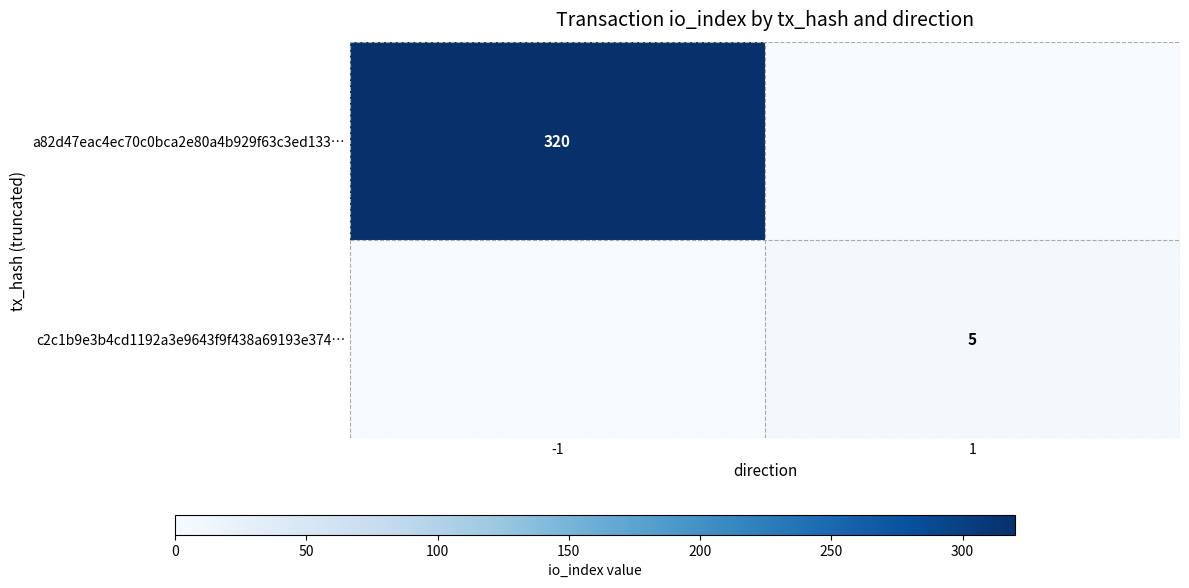

The a82d47eac4ec70c0bca2e80a4b929f63c3ed133… series shows 101 at -1. True or false?

False